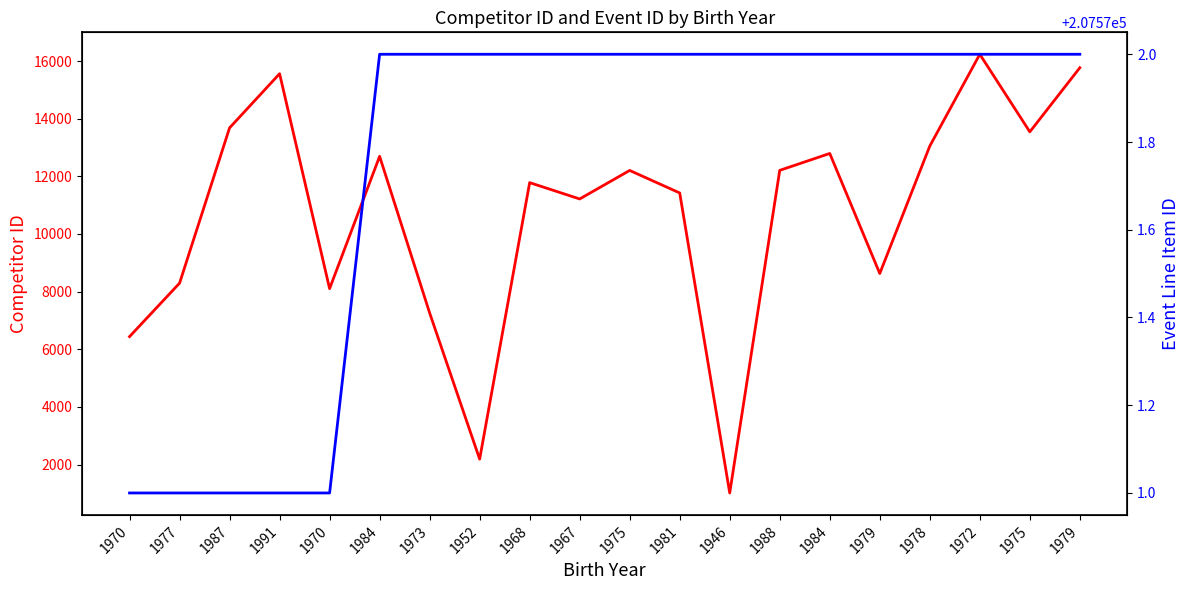

Reading left to right, what are all the values shown in this chart?

avg_id: 6440	8294	13681	15559	8104	12693	7261	2189	11781	11215	12204	11423	1016	12207	12793	8629	13049	16234	13543	15767
mszsz_line_item_id: 207571	207571	207571	207571	207571	207572	207572	207572	207572	207572	207572	207572	207572	207572	207572	207572	207572	207572	207572	207572